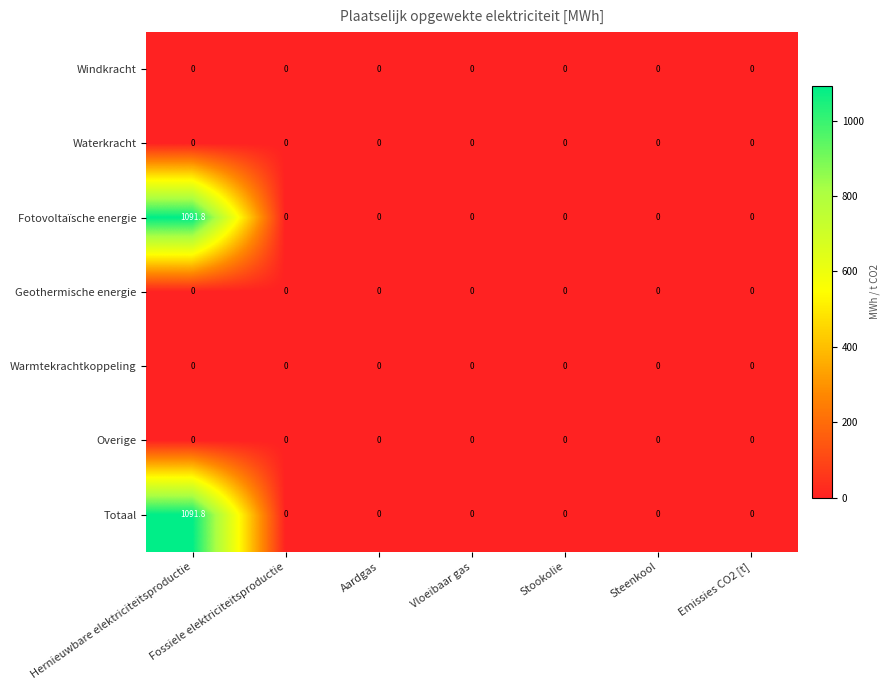

What is the sum of all Fotovoltaïsche energie values?

1091.8